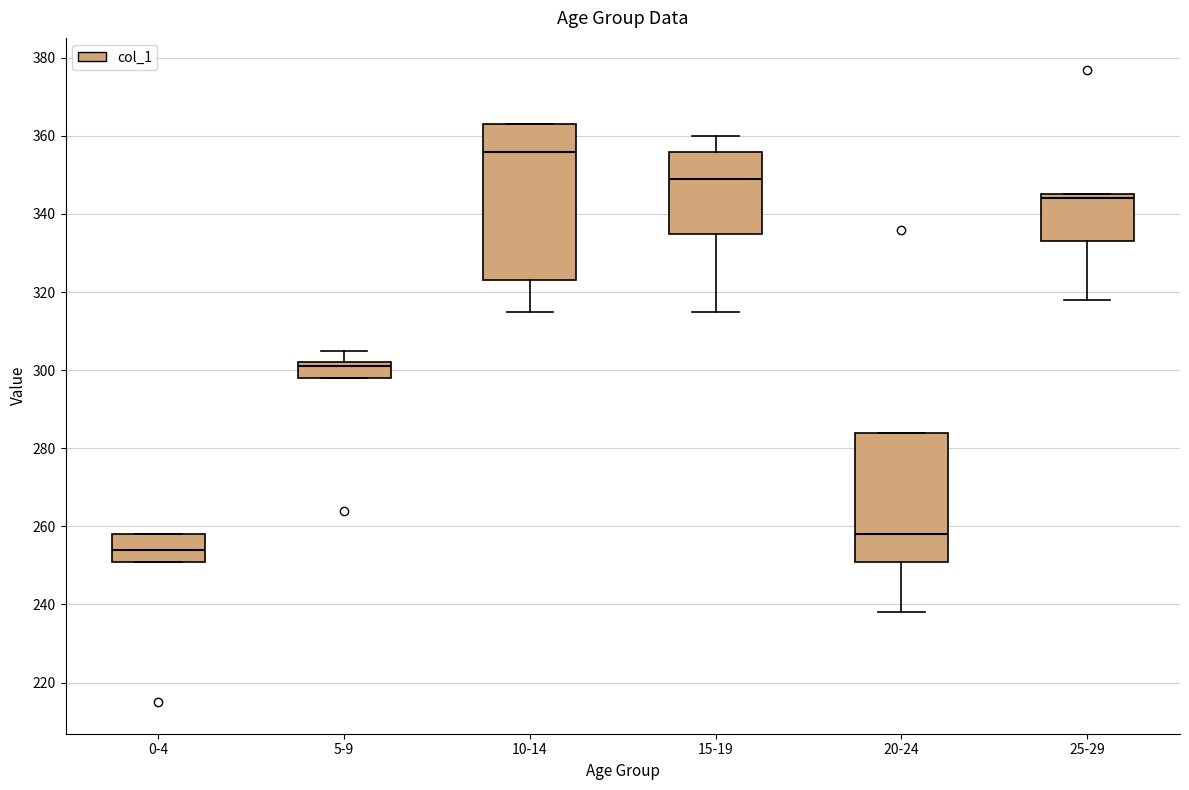

Reading left to right, read every box against the y-axis: the position of its median line, the range the box covers, and the ends of its whiskers. The values are not printed on the chart, so give them approximately, as read against the axis.

0-4: median 254, box 252 to 258, whiskers 252 to 258
5-9: median 302 (just below the box's upper edge), box 298 to 302, whiskers 298 to 306
10-14: median 356, box 324 to 364, whiskers 316 to 364
15-19: median 350, box 336 to 356, whiskers 316 to 360
20-24: median 258, box 252 to 284, whiskers 238 to 284
25-29: median 344, box 334 to 346, whiskers 318 to 346